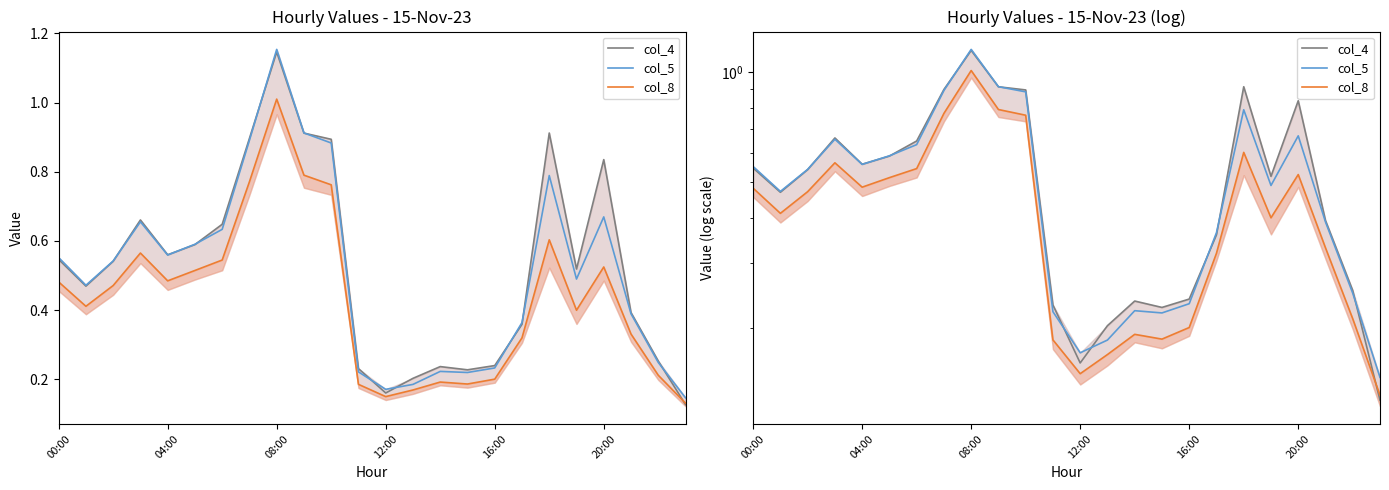

In col_8, how many points are lower than both neighbors (excluding endpoints)?

5